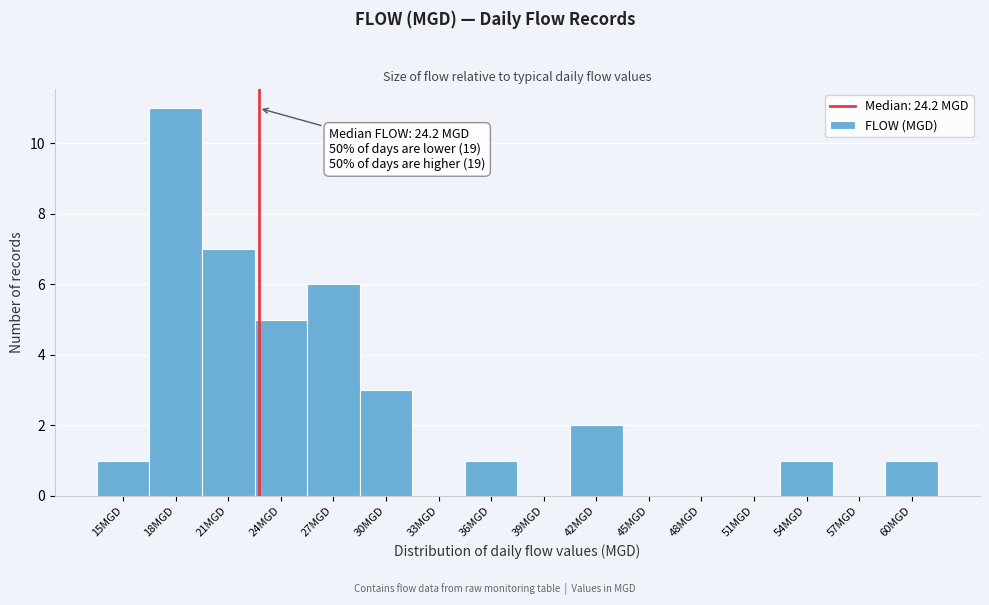

Reading left to right, transcribe all the data shown in this chart.

15MGD=1	18MGD=11	21MGD=7	24MGD=5	27MGD=6	30MGD=3	33MGD=0	36MGD=1	39MGD=0	42MGD=2	45MGD=0	48MGD=0	51MGD=0	54MGD=1	57MGD=0	60MGD=1